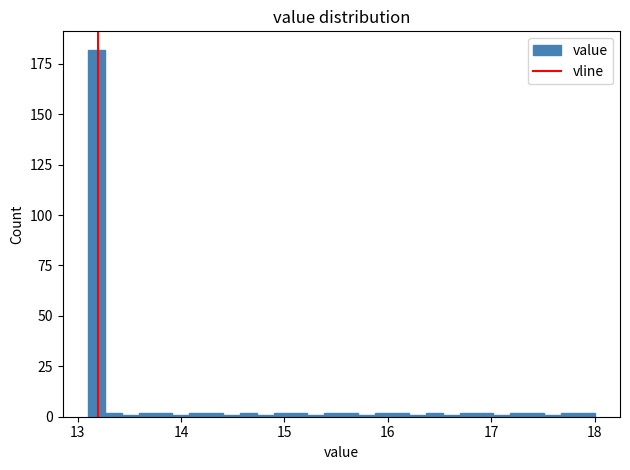

Read against the x-axis, roughly where is the centre of the tallest bar?

13.2